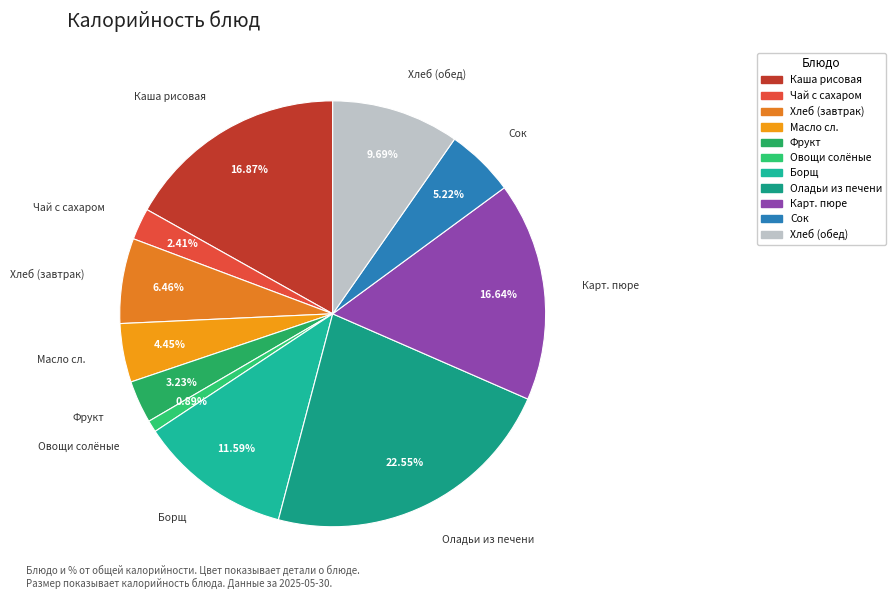

Does any single category account for the majority?

No